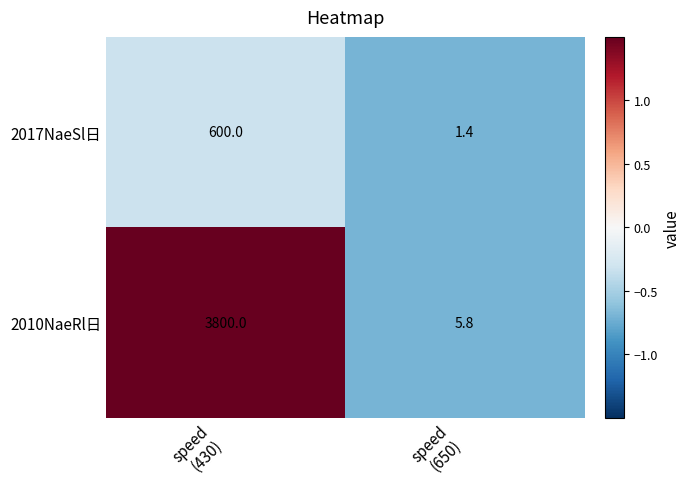

What is the sum of all 2010NaeRl日 values?

3805.8